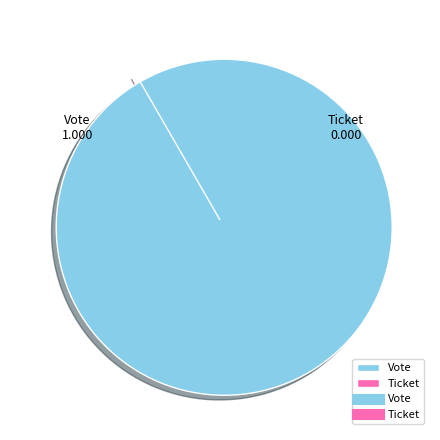

Which has a higher value, Ticket or Vote?

Vote